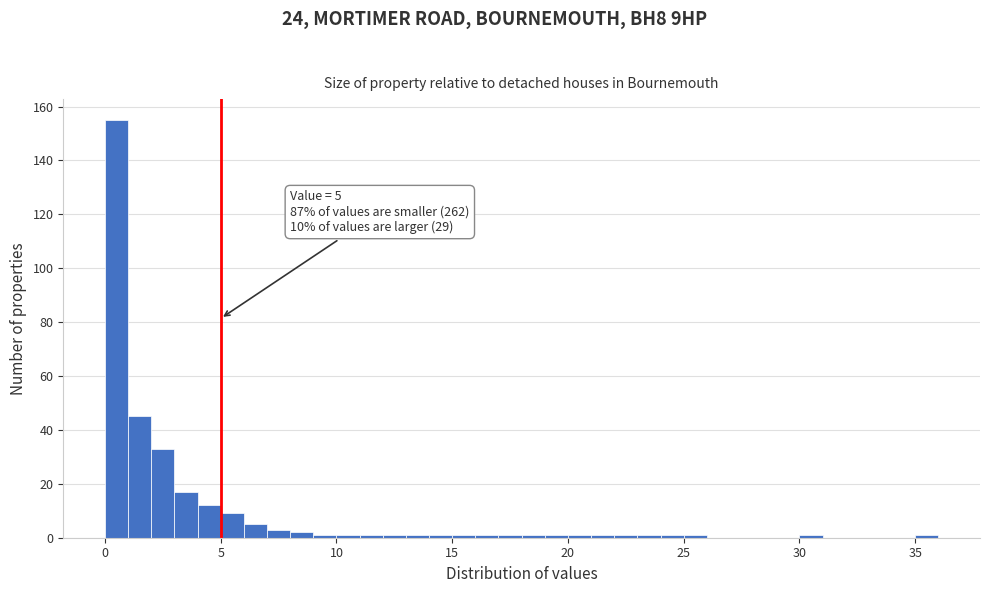

Around what value on the x-axis is the tallest bar? Give the approximate position of its centre, as read against the axis.

0.5